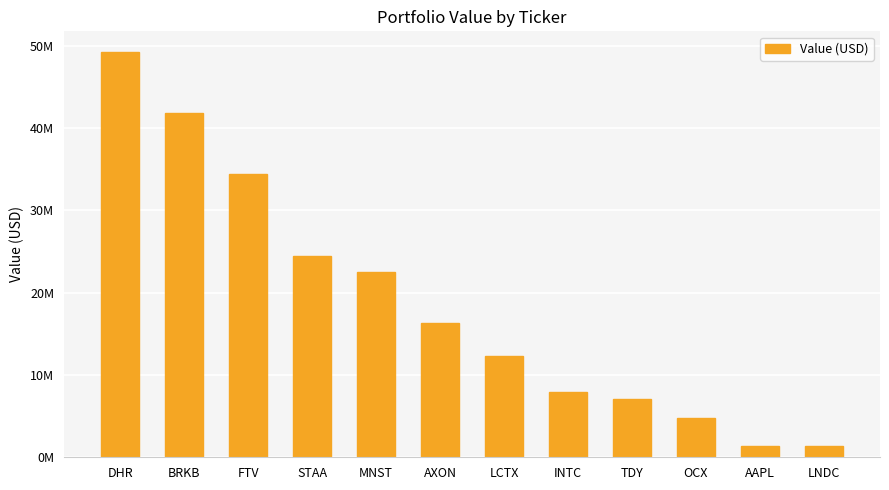

Are the bars horizontal?

No